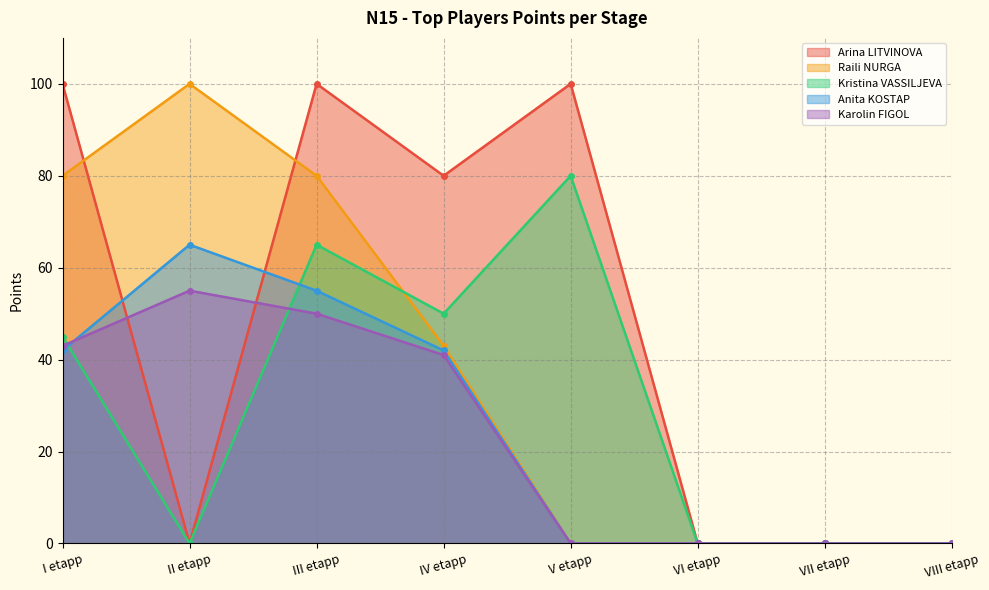

The value of Arina LITVINOVA at I etapp is 100. True or false?

True